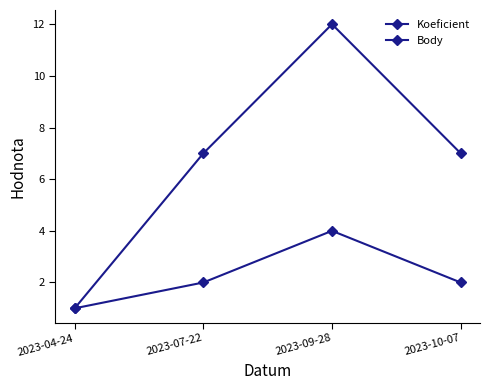

True or false: Body has a value of 4 at 2023-09-28.

True